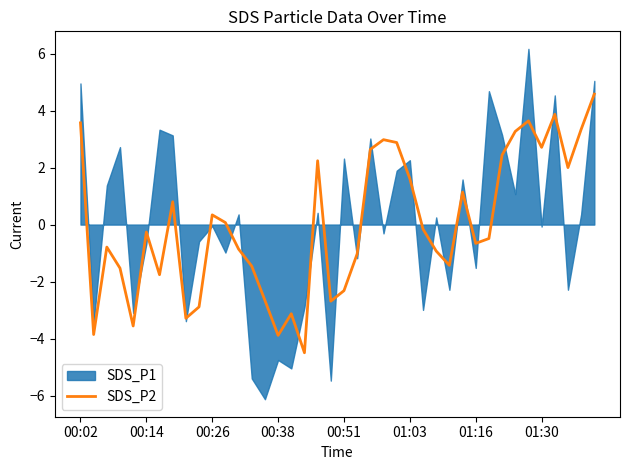

How many values exceed 0?

18